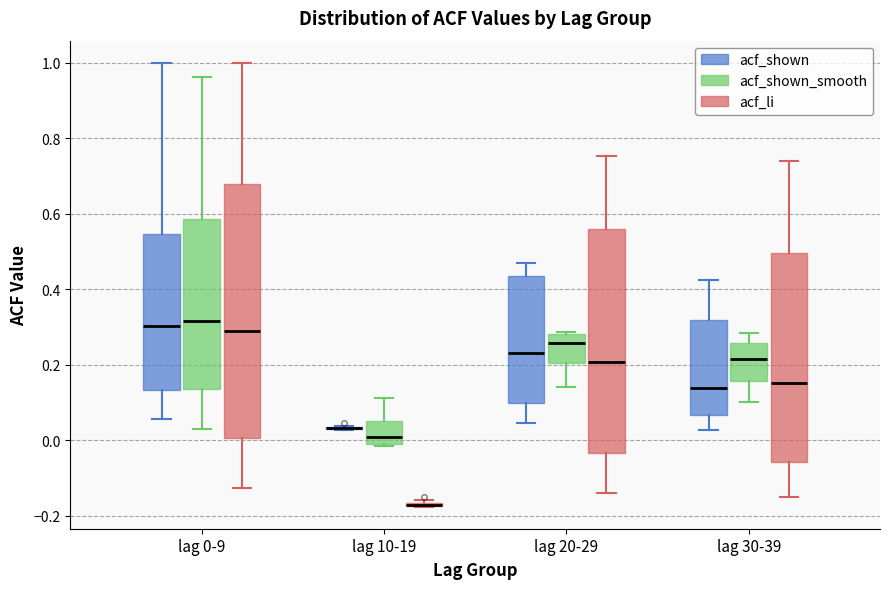

Which box is the tallest, from its lower edge to its upper edge?

lag 0-9 (acf_li)